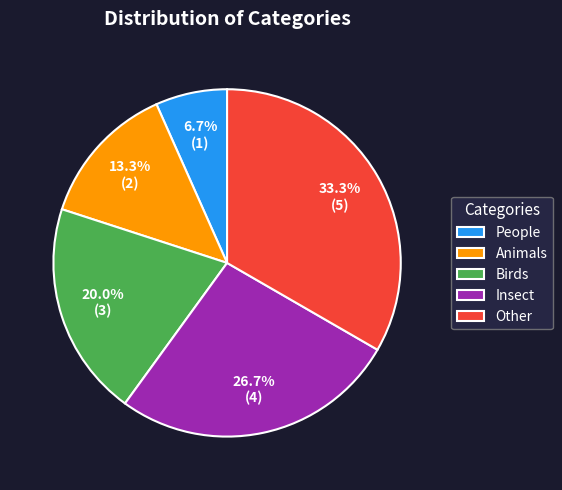

Which category has the biggest portion of the pie?

Other